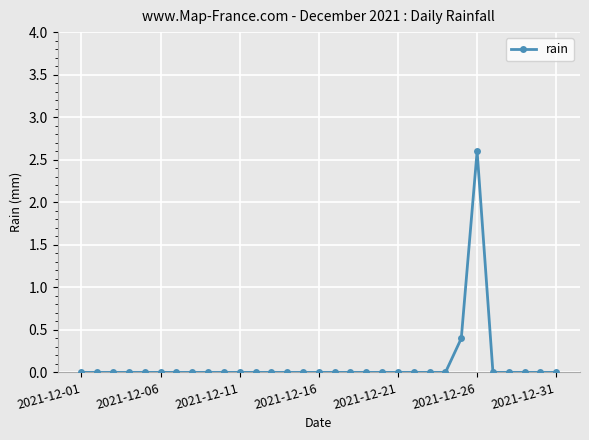

How many lines are shown in the chart?

1